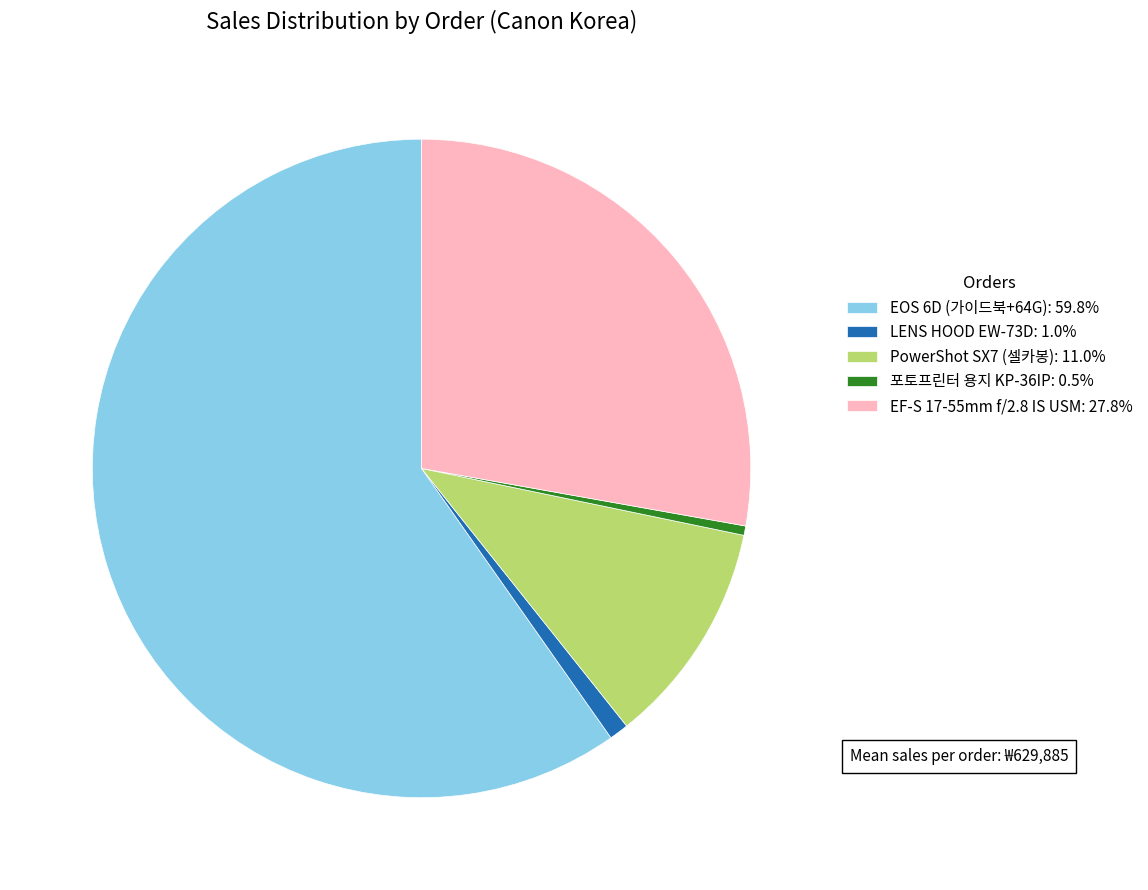

Count the number of slices in the pie.

5